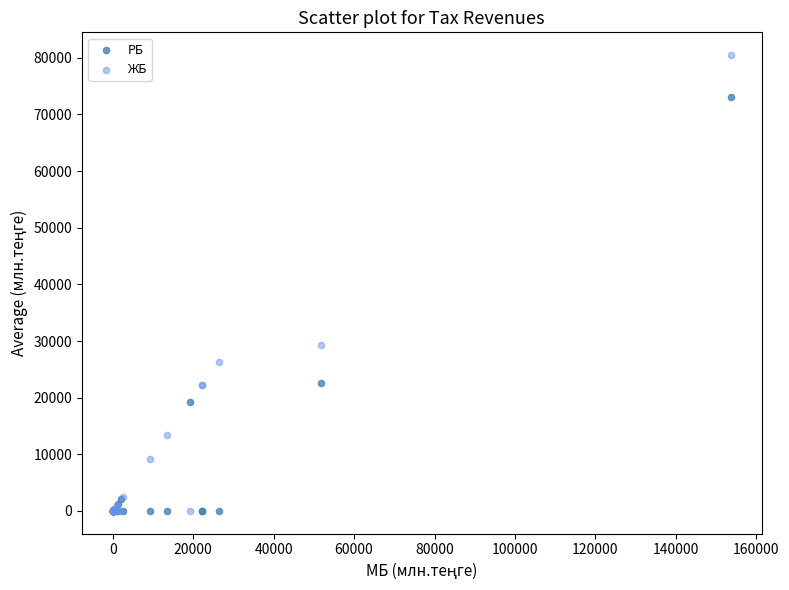

In the РБ series, what Y value is closest to 36575?

22548.2